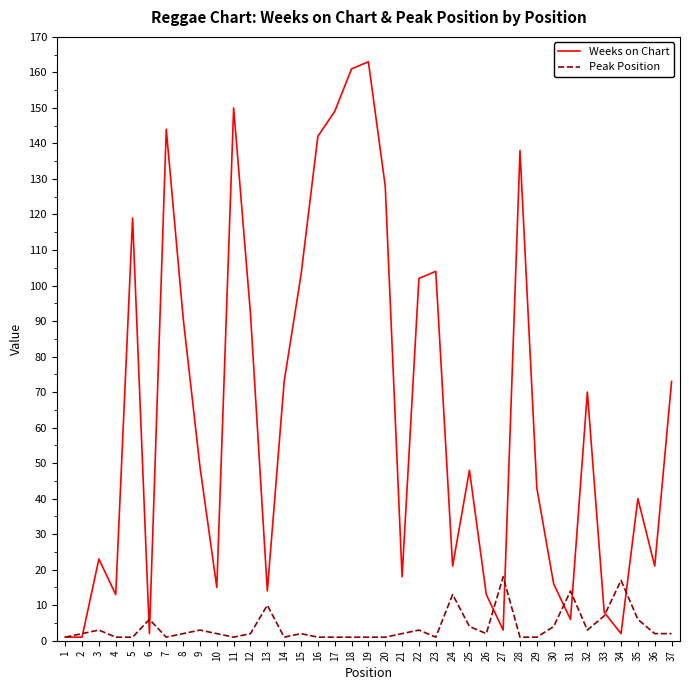

Reading right to left, extract all data points from this chart.

Weeks on Chart: 73	21	40	2	8	70	6	16	43	138	3	13	48	21	104	102	18	128	163	161	149	142	103	73	14	92	150	15	49	91	144	2	119	13	23	1	1
Peak Position: 2	2	6	17	7	3	14	4	1	1	18	2	4	13	1	3	2	1	1	1	1	1	2	1	10	2	1	2	3	2	1	6	1	1	3	2	1